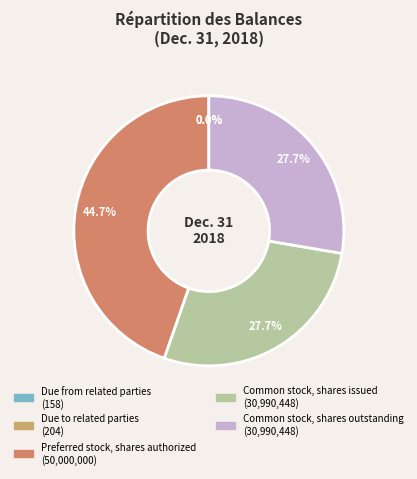

Which slice is the largest?

Preferred stock, shares authorized